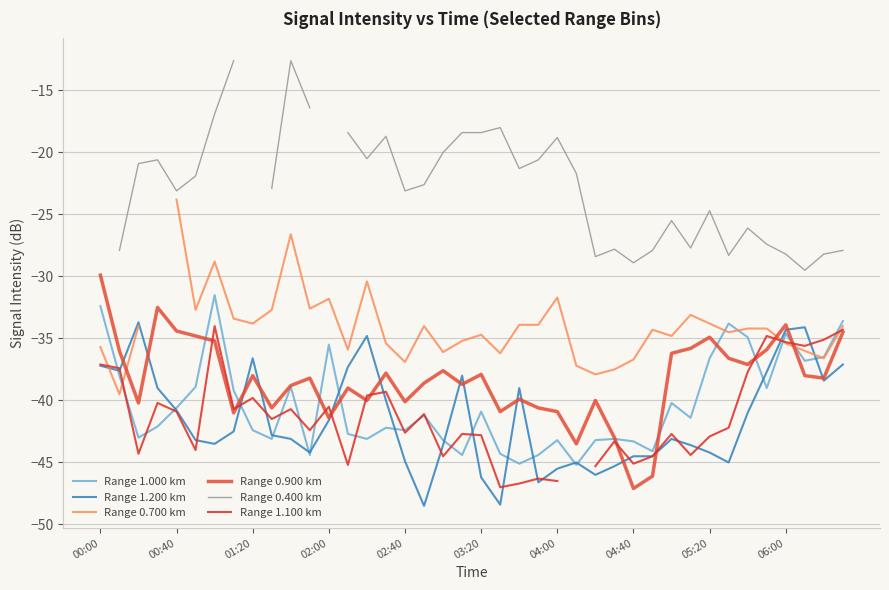

What is the minimum value for Range 1.200 km?

-48.5